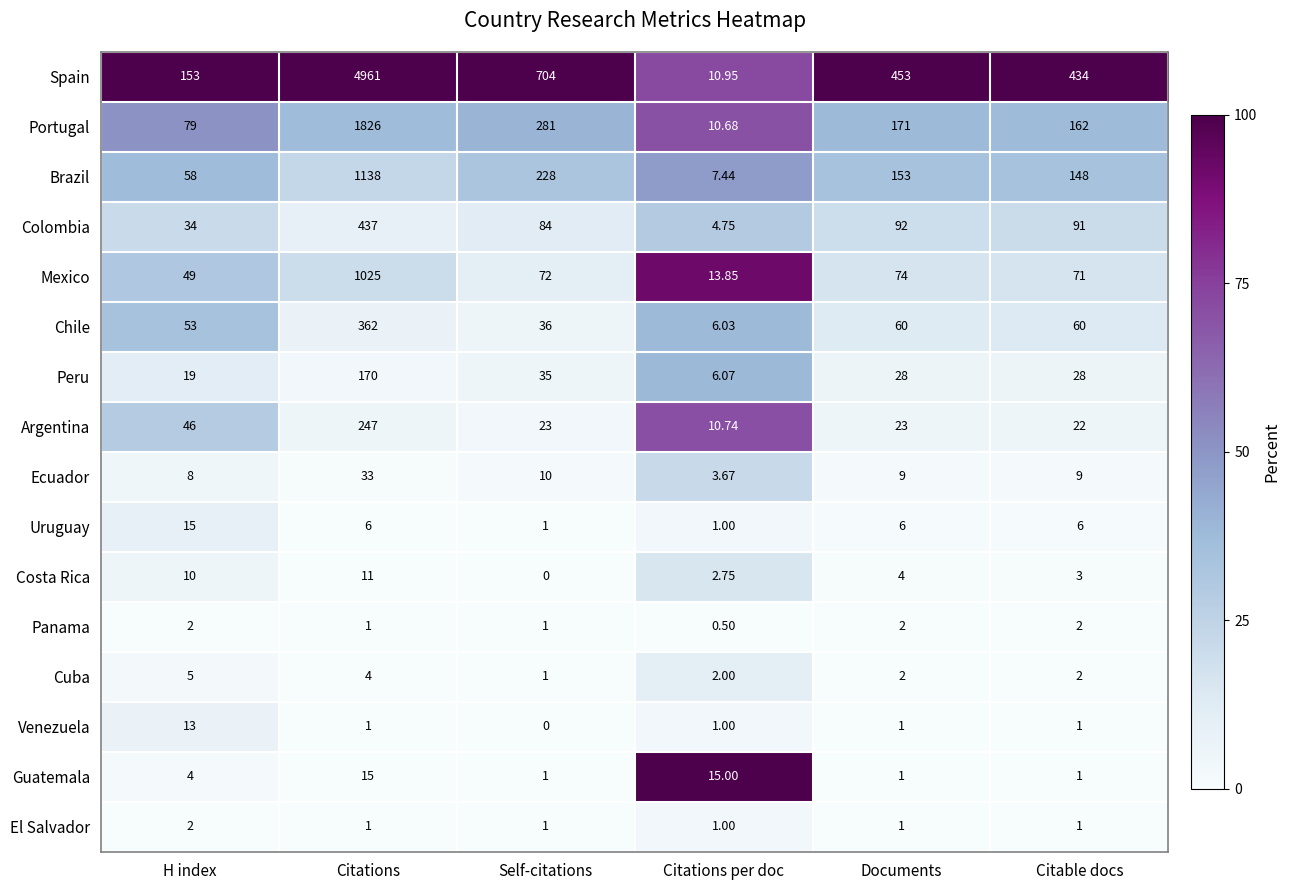

Which series changed the most between Citations and Citable docs?

Spain